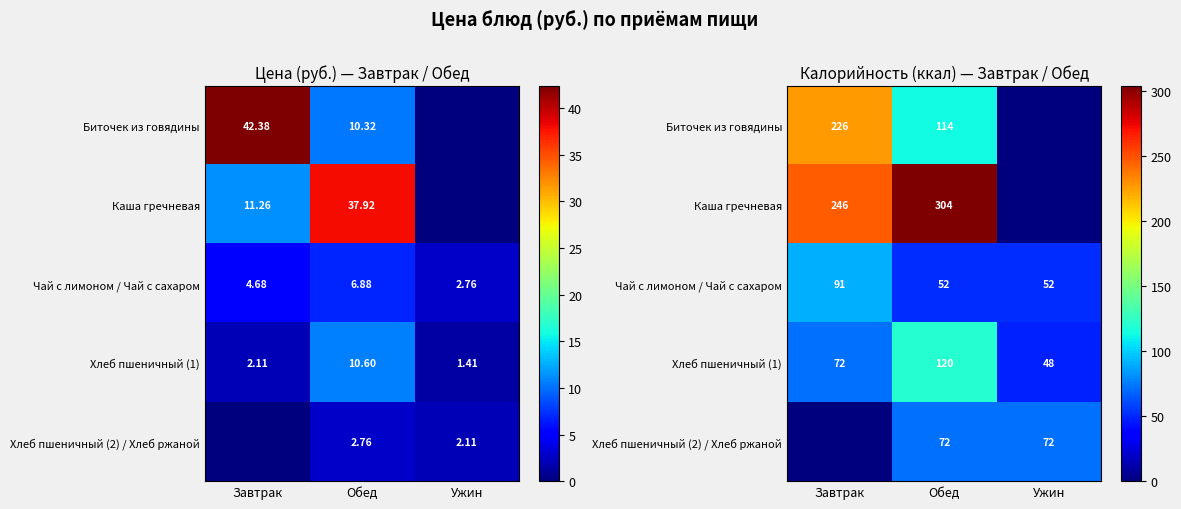

Between Обед and Ужин, which series saw the biggest shift?

Каша гречневая